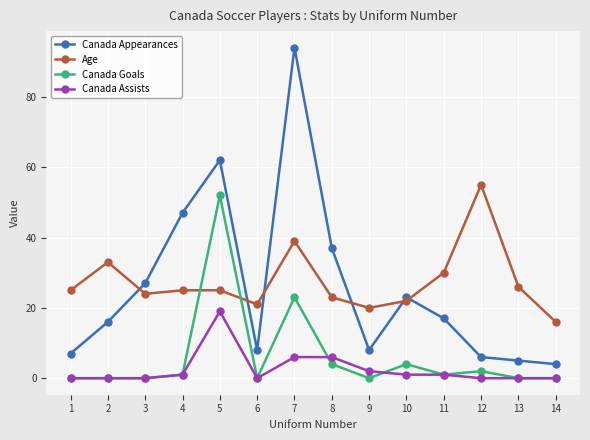

Which series has the largest range (max minus min)?

Canada Appearances